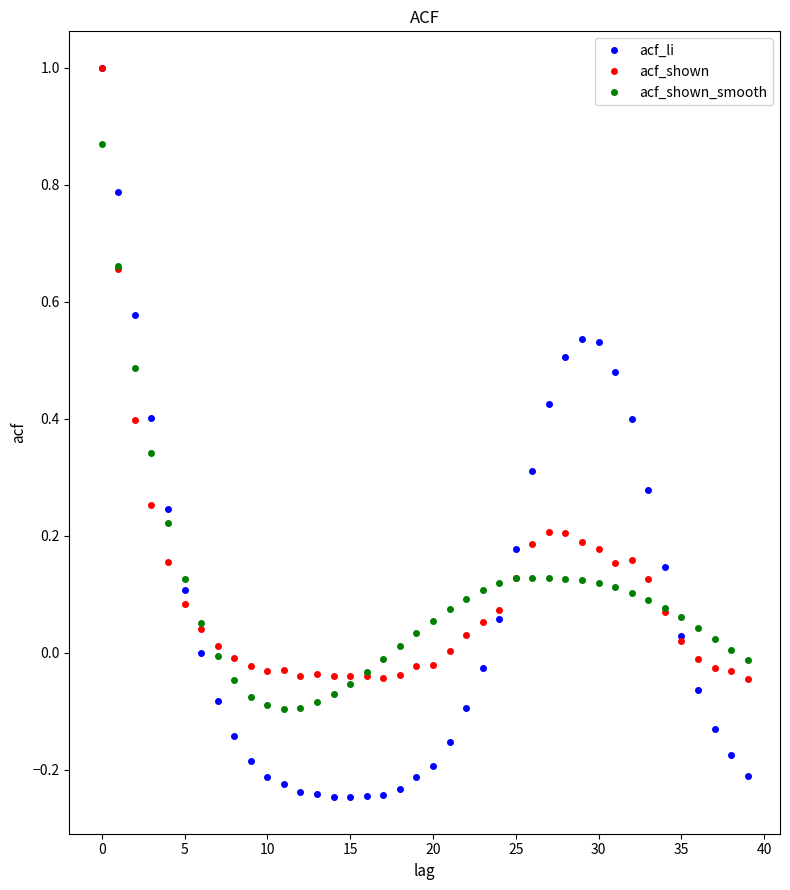

What is the maximum value shown in the chart?

1.0